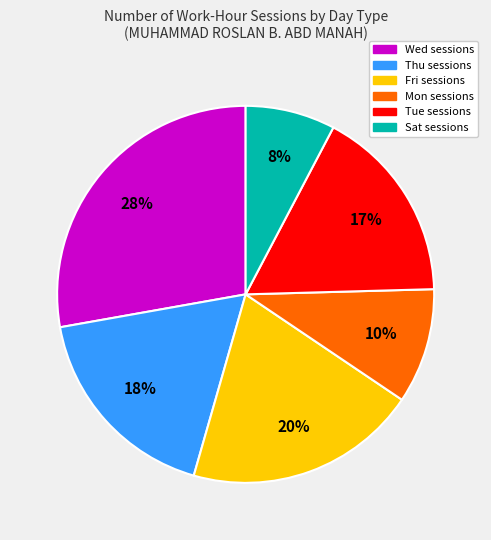

Does any single category account for the majority?

No